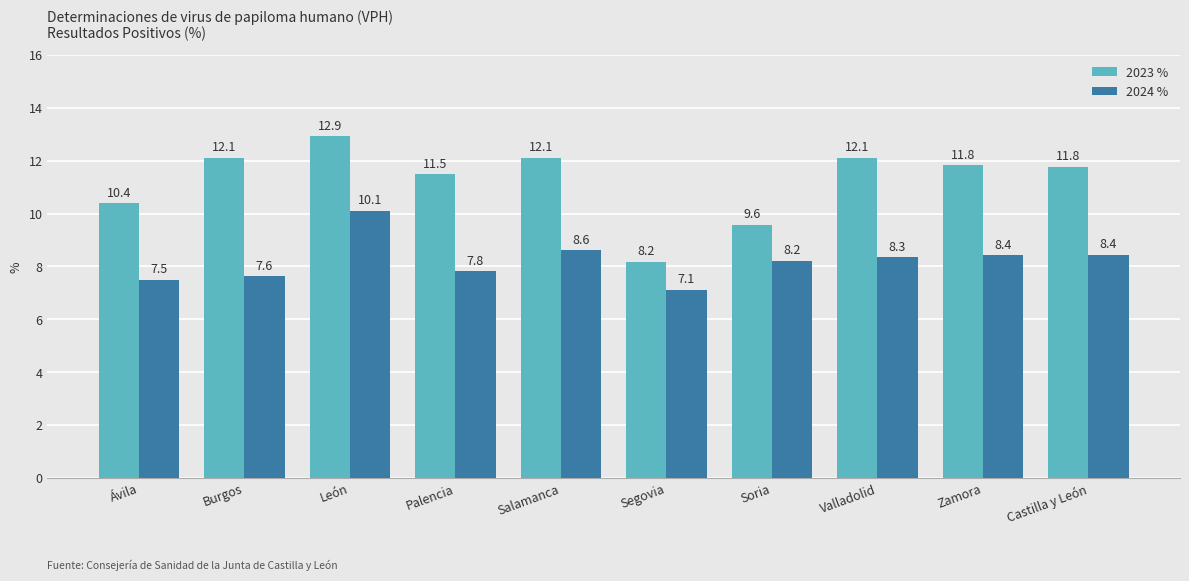

What is the label of the 1st bar from the right?

Castilla y León